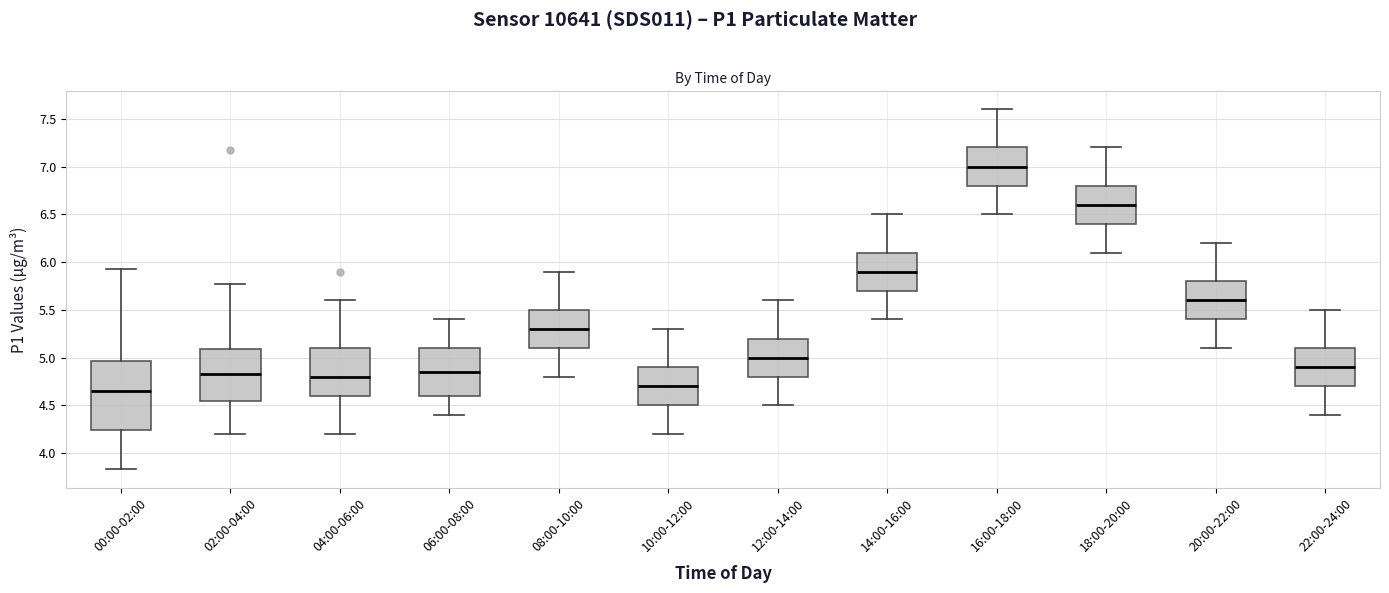

Which box is the tallest, from its lower edge to its upper edge?

00:00-02:00